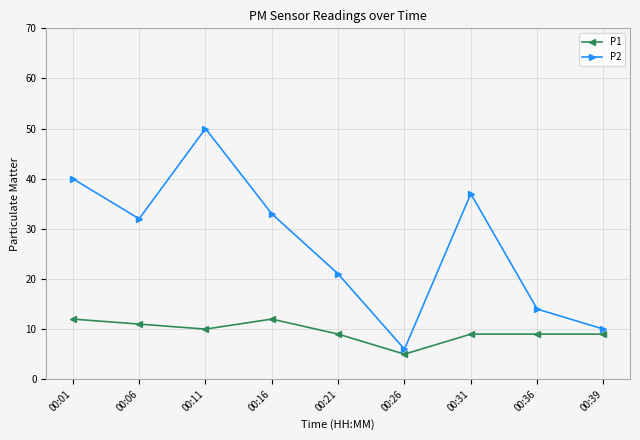

Where does the P1 series first go above 9?

00:01